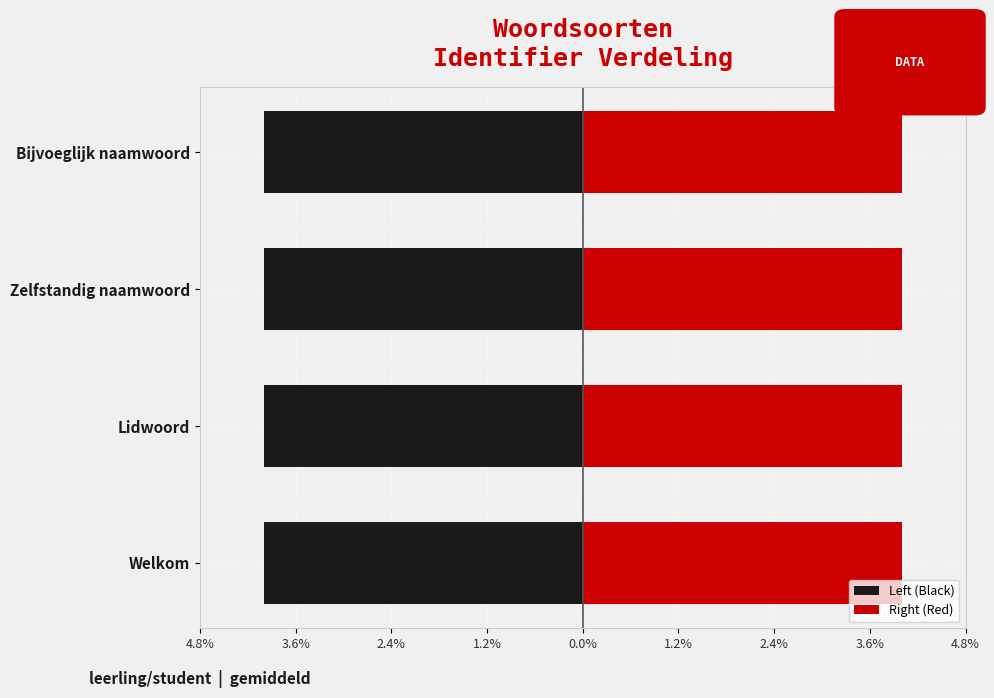

True or false: Left (Black) has a value of -4.0 at Welkom.

True